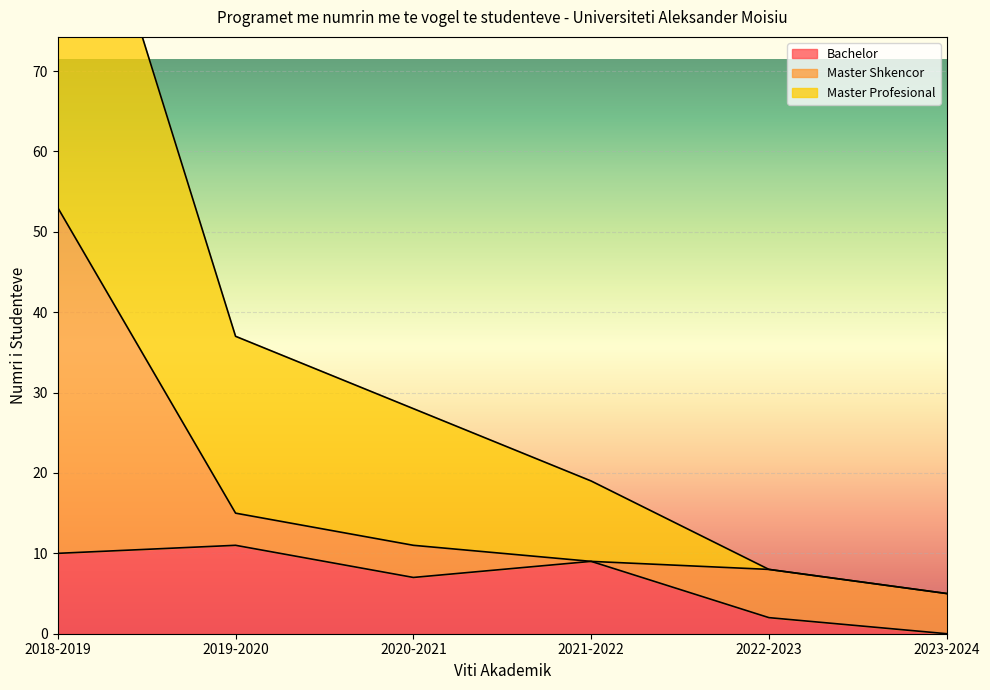

At which category is the sum across all series the highest?

2018-2019